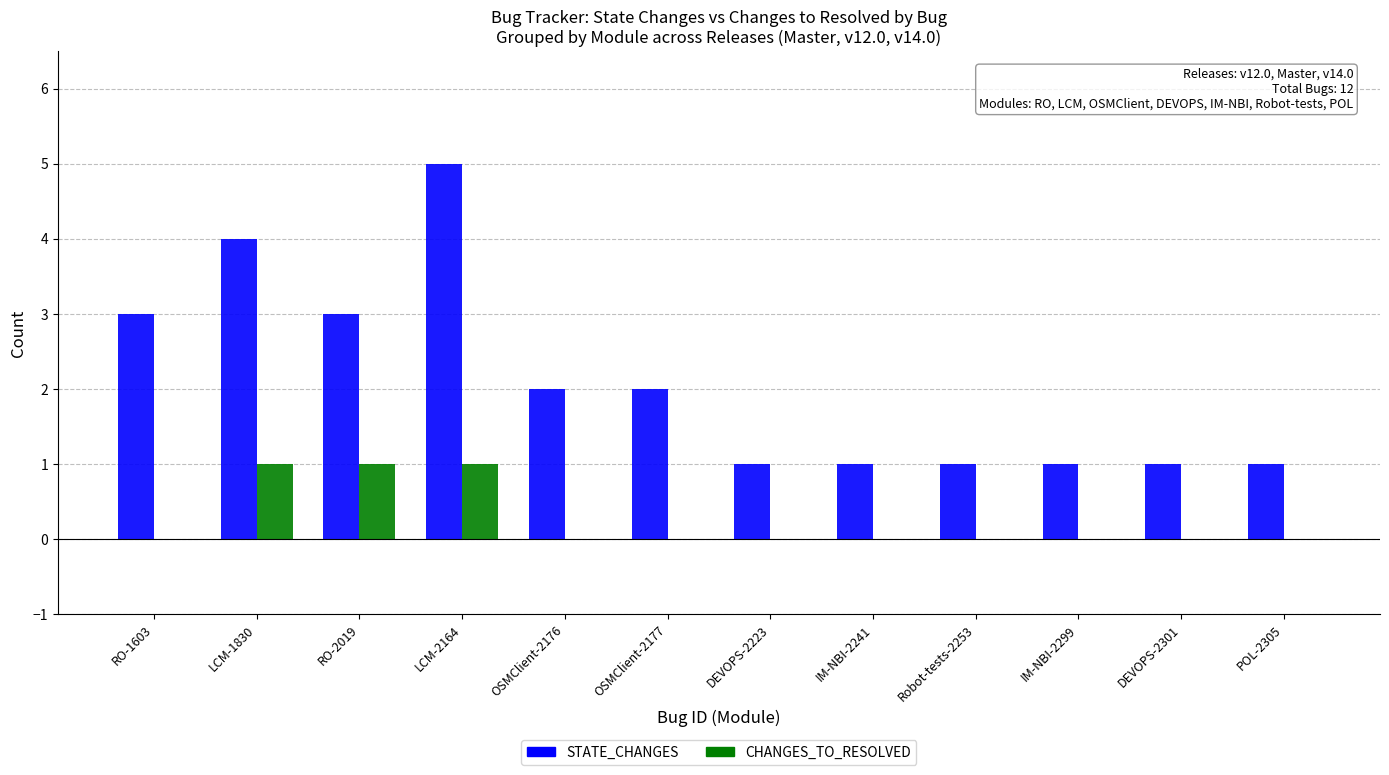

What is the sum of all STATE_CHANGES values?

25